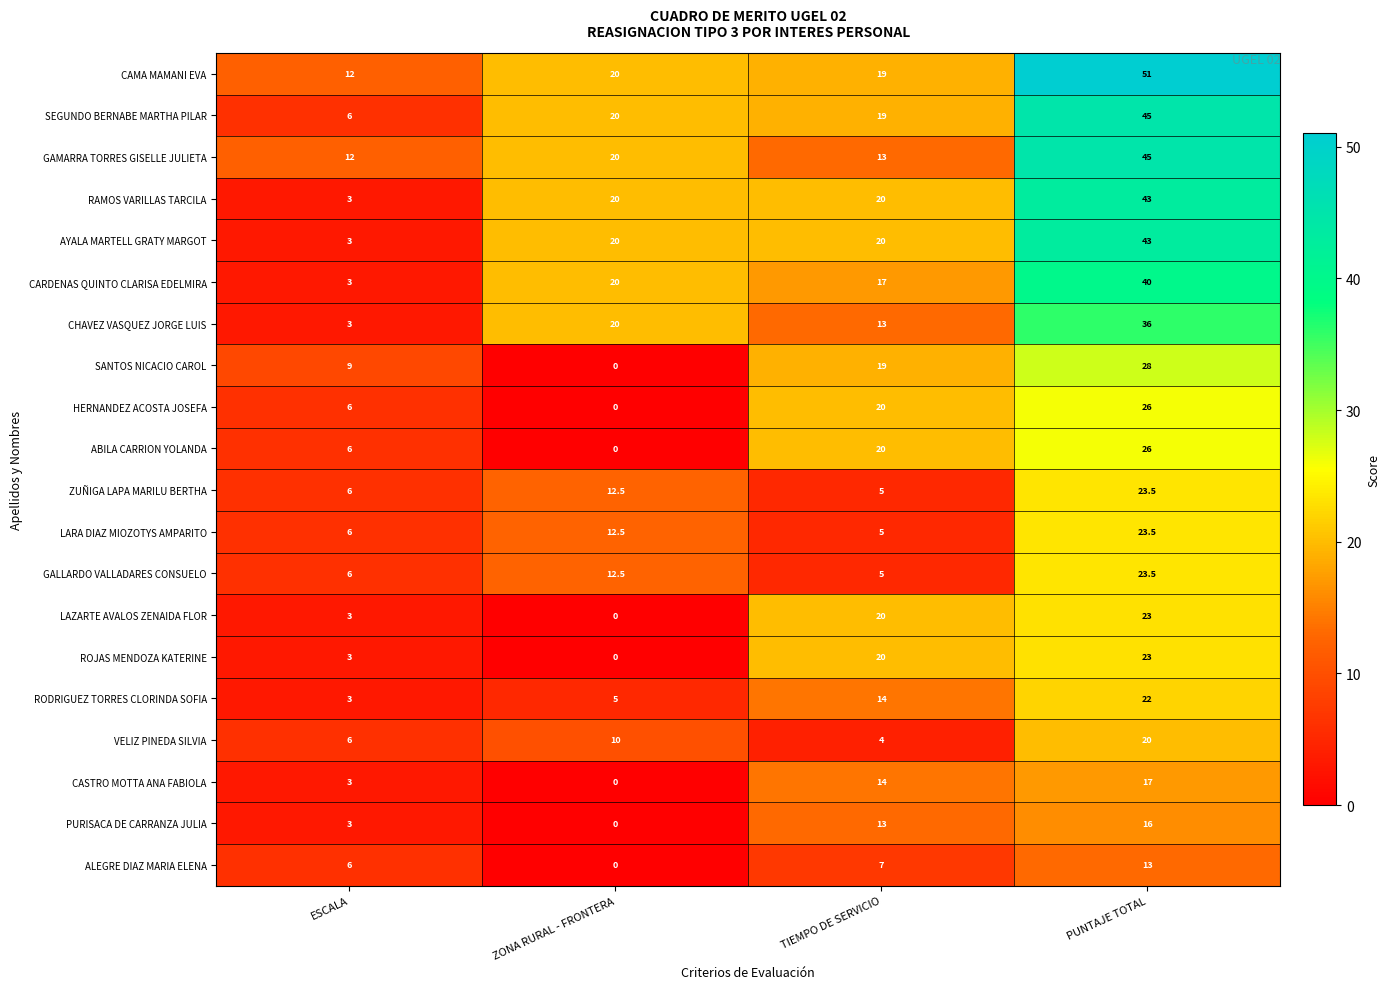

Where is LARA DIAZ MIOZOTYS AMPARITO nearest to the value 14?

ZONA RURAL - FRONTERA